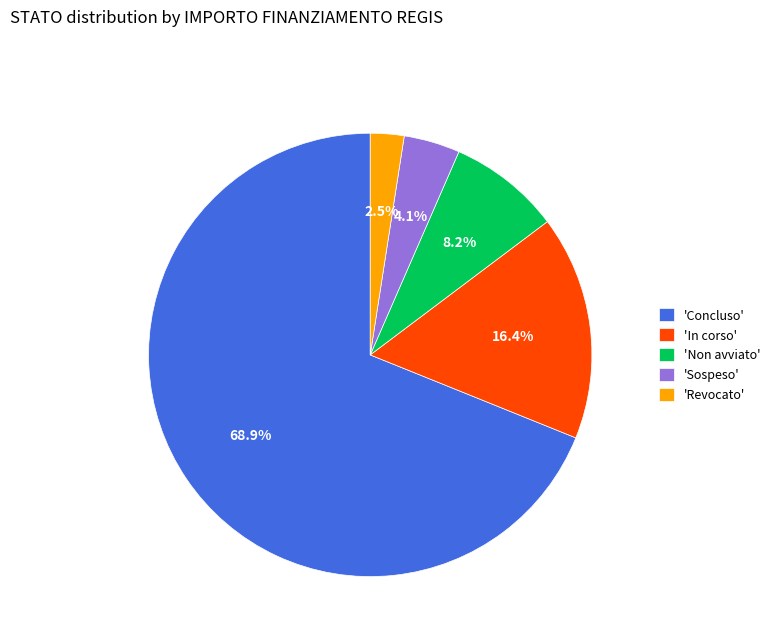

Does any single category account for the majority?

Yes